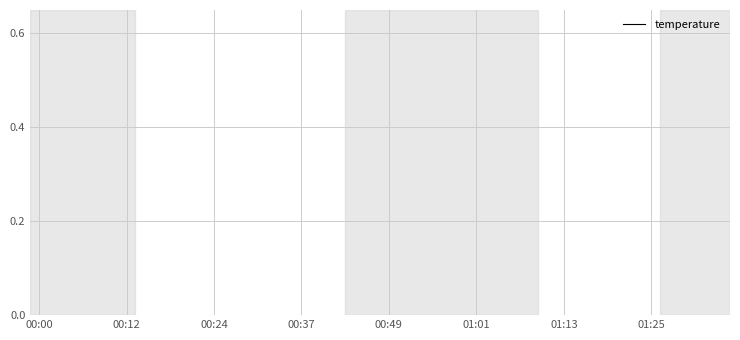

How many lines are shown in the chart?

1